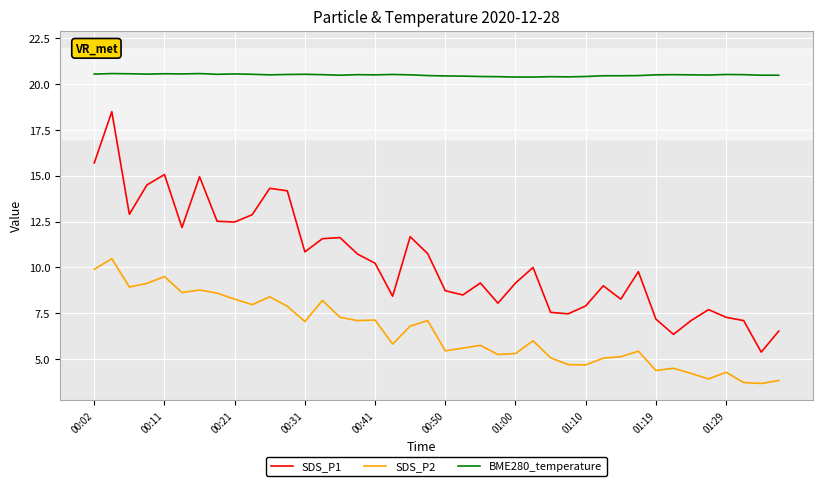

What is the difference between the maximum and minimum values in the SDS_P1 series?

13.1